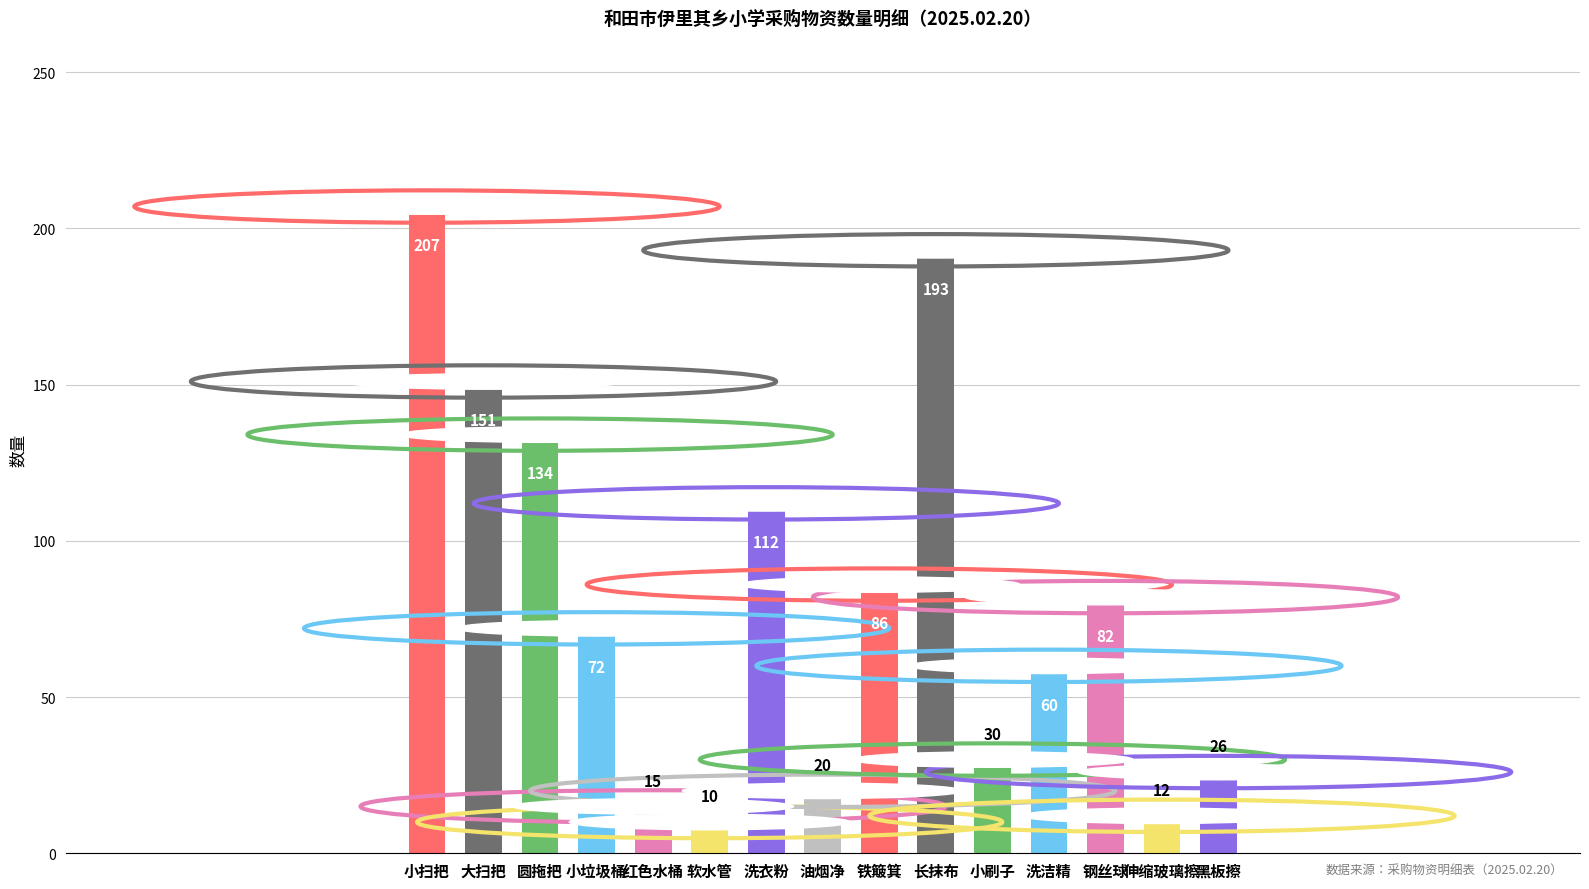

Reading left to right, list all the values displayed in this chart.

小扫把=207	大扫把=151	圆拖把=134	小垃圾桶=72	红色水桶=15	软水管=10	洗衣粉=112	油烟净=20	铁簸箕=86	长抹布=193	小刷子=30	洗洁精=60	钢丝球=82	伸缩玻璃擦=12	黑板擦=26